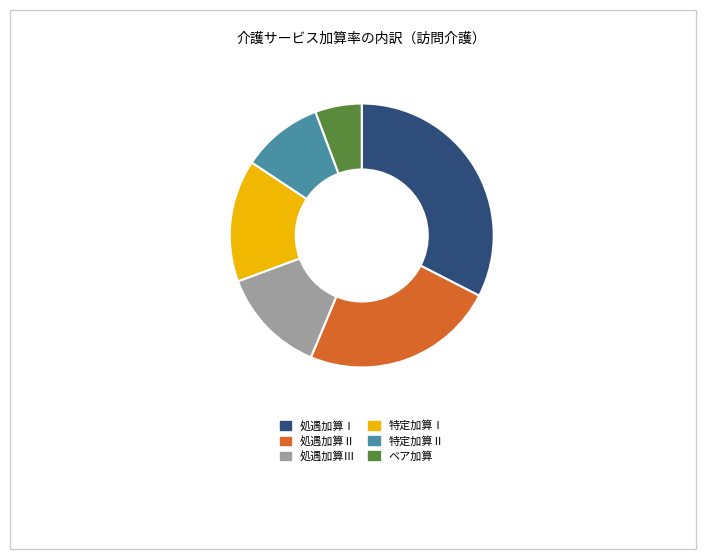

Approximately how many times larger is the value at ベア加算 compared to 処遇加算Ⅲ?

0.4